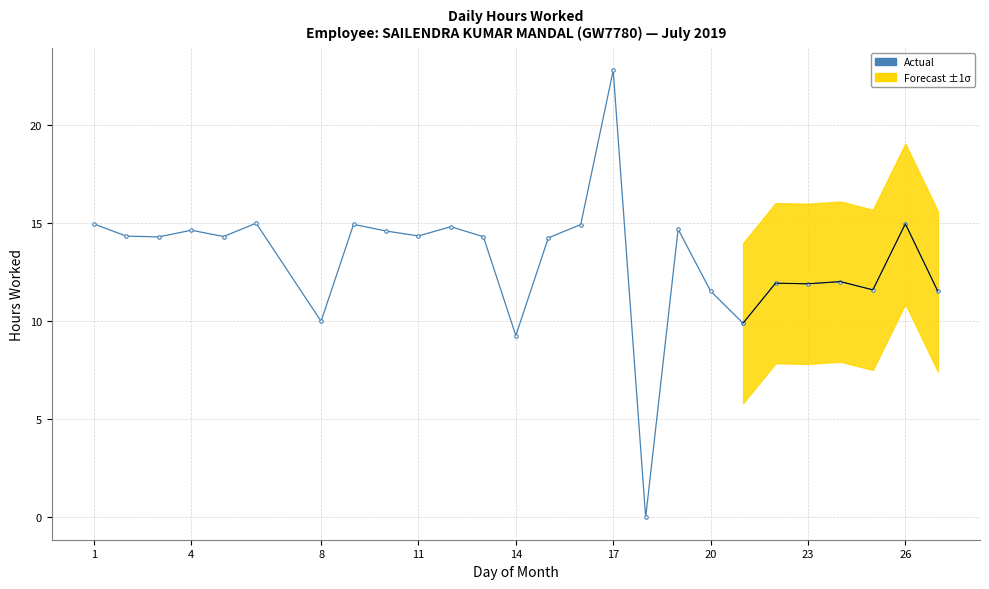

Reading right to left, transcribe all the data shown in this chart.

27=11.5	26=15.0	25=11.6	24=12.0	23=11.9	22=11.9	21=9.9	20=11.5	19=14.7	18=0.0	17=22.8	16=14.9	15=14.2	14=9.3	13=14.3	12=14.8	11=14.3	10=14.6	9=14.9	8=10.0	6=15.0	5=14.3	4=14.6	3=14.3	2=14.3	1=15.0